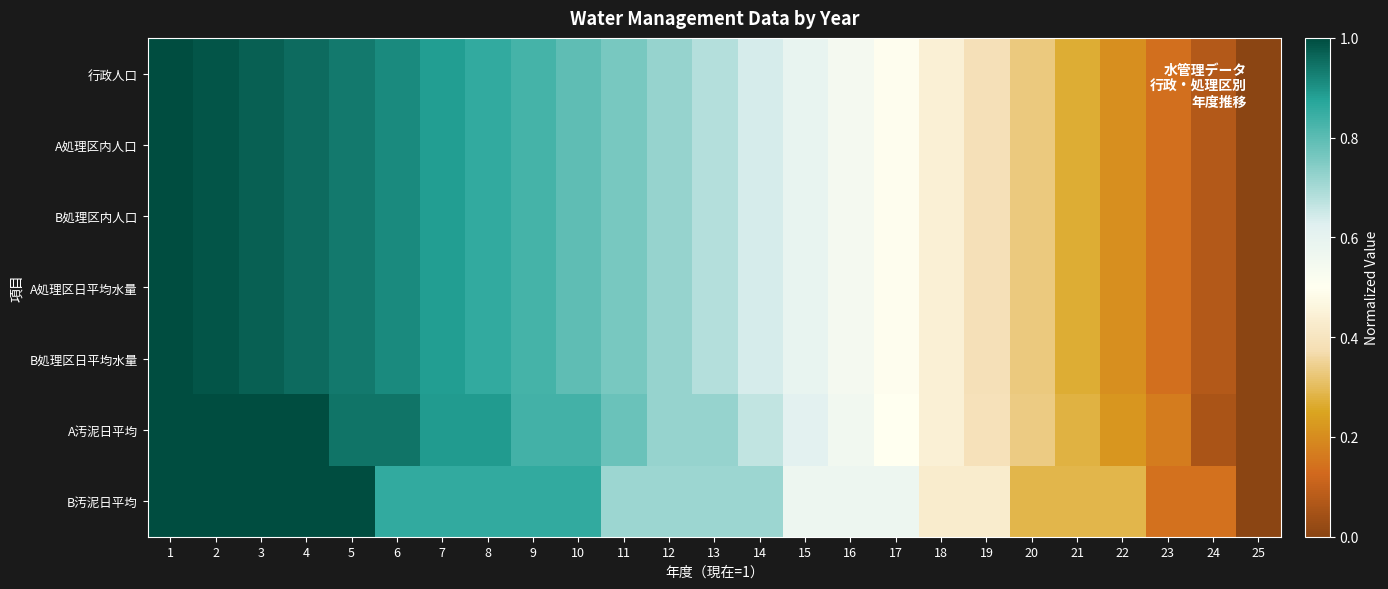

Reading right to left, list all the values displayed in this chart.

行政人口: 25=0.0	24=0.1	23=0.1	22=0.2	21=0.3	20=0.3	19=0.4	18=0.4	17=0.5	16=0.5	15=0.6	14=0.6	13=0.7	12=0.7	11=0.8	10=0.8	9=0.8	8=0.9	7=0.9	6=0.9	5=0.9	4=1.0	3=1.0	2=1.0	1=1.0
A処理区内人口: 25=0.0	24=0.1	23=0.1	22=0.2	21=0.3	20=0.3	19=0.4	18=0.4	17=0.5	16=0.5	15=0.6	14=0.6	13=0.7	12=0.7	11=0.8	10=0.8	9=0.8	8=0.9	7=0.9	6=0.9	5=0.9	4=1.0	3=1.0	2=1.0	1=1.0
B処理区内人口: 25=0.0	24=0.1	23=0.1	22=0.2	21=0.3	20=0.3	19=0.4	18=0.4	17=0.5	16=0.5	15=0.6	14=0.6	13=0.7	12=0.7	11=0.8	10=0.8	9=0.8	8=0.9	7=0.9	6=0.9	5=0.9	4=1.0	3=1.0	2=1.0	1=1.0
A処理区日平均水量: 25=0.0	24=0.1	23=0.1	22=0.2	21=0.3	20=0.3	19=0.4	18=0.4	17=0.5	16=0.5	15=0.6	14=0.6	13=0.7	12=0.7	11=0.8	10=0.8	9=0.8	8=0.9	7=0.9	6=0.9	5=0.9	4=1.0	3=1.0	2=1.0	1=1.0
B処理区日平均水量: 25=0.0	24=0.1	23=0.1	22=0.2	21=0.3	20=0.3	19=0.4	18=0.4	17=0.5	16=0.5	15=0.6	14=0.6	13=0.7	12=0.7	11=0.8	10=0.8	9=0.8	8=0.9	7=0.9	6=0.9	5=0.9	4=1.0	3=1.0	2=1.0	1=1.0
A汚泥日平均: 25=0.0	24=0.1	23=0.2	22=0.2	21=0.3	20=0.3	19=0.4	18=0.4	17=0.5	16=0.6	15=0.6	14=0.7	13=0.7	12=0.7	11=0.8	10=0.8	9=0.8	8=0.9	7=0.9	6=0.9	5=0.9	4=1.0	3=1.0	2=1.0	1=1.0
B汚泥日平均: 25=0.0	24=0.1	23=0.1	22=0.3	21=0.3	20=0.3	19=0.4	18=0.4	17=0.6	16=0.6	15=0.6	14=0.7	13=0.7	12=0.7	11=0.7	10=0.9	9=0.9	8=0.9	7=0.9	6=0.9	5=1.0	4=1.0	3=1.0	2=1.0	1=1.0